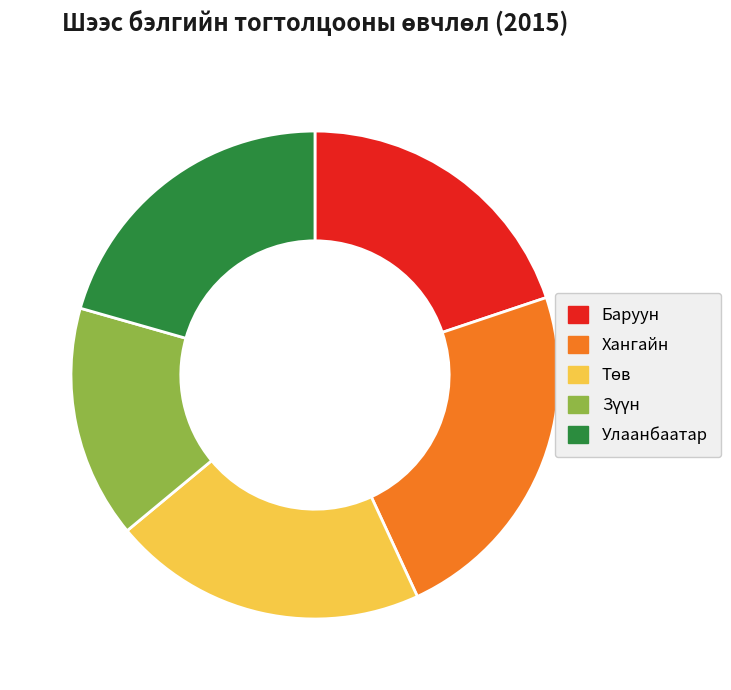

Count the number of slices in the pie.

5